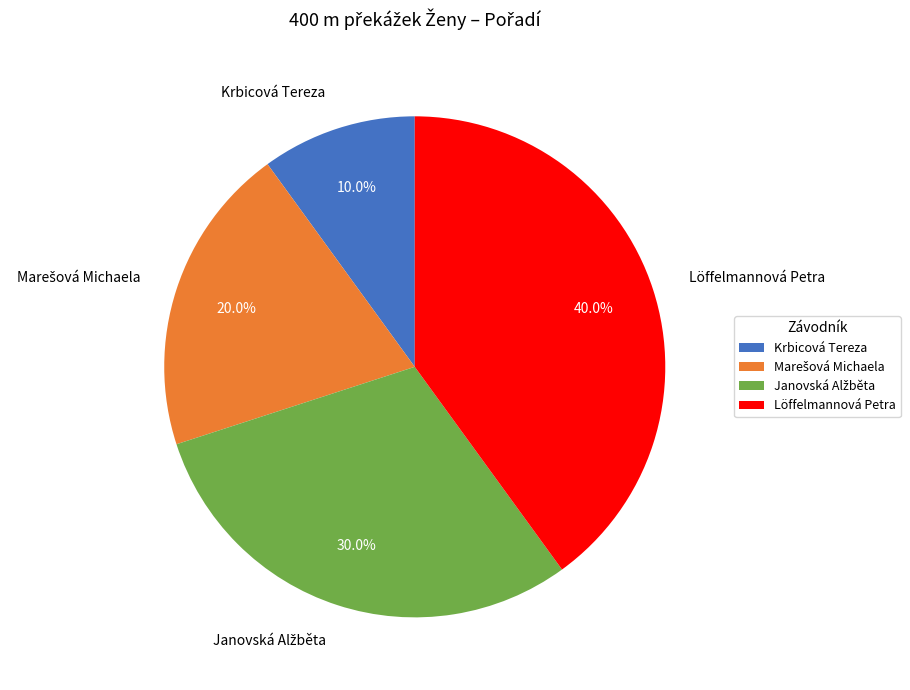

What percentage is NOT represented by Löffelmannová Petra?

60.0%